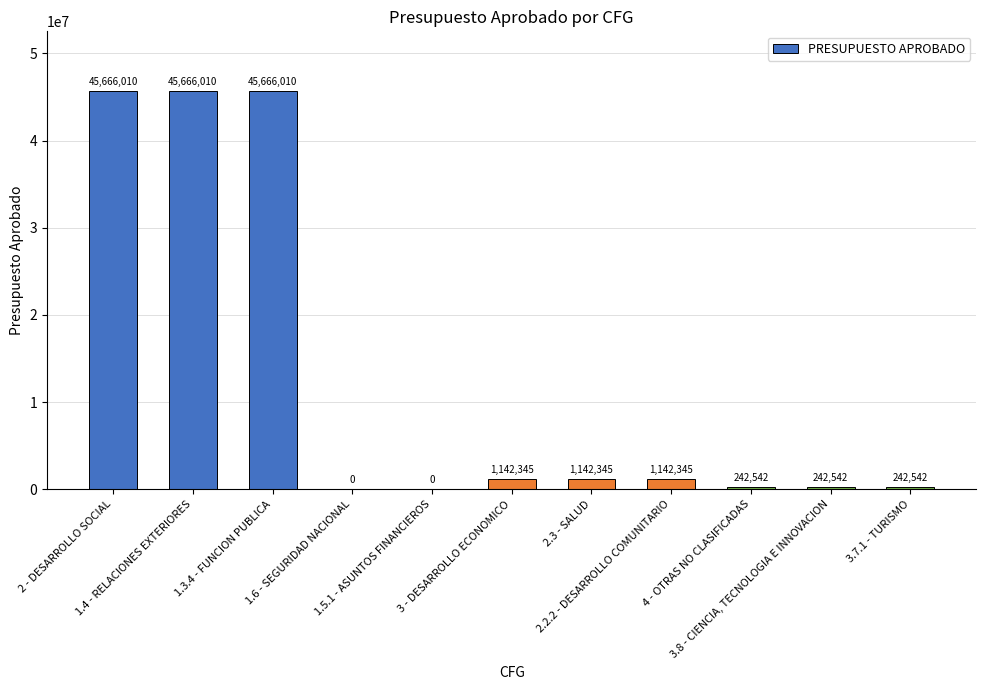

The chart shows a value of 29452066.5 at 1.4 - RELACIONES EXTERIORES. True or false?

False